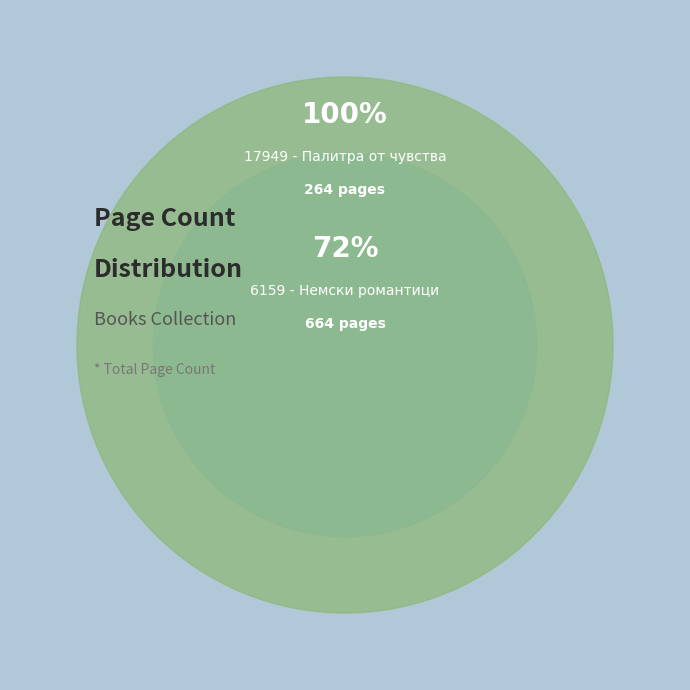

What is the change in value from 6159 - Немски романтици to 17949 - Палитра от чувства?

-400